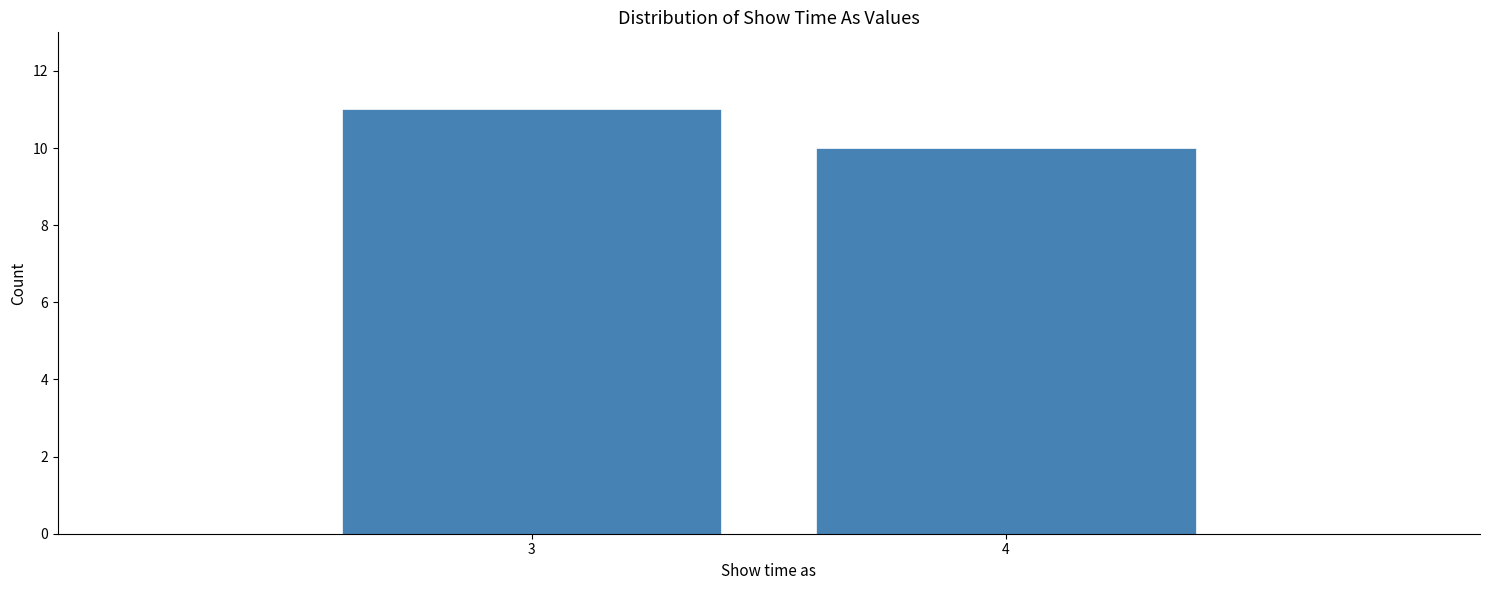

Reading right to left, transcribe all the data shown in this chart.

10	11